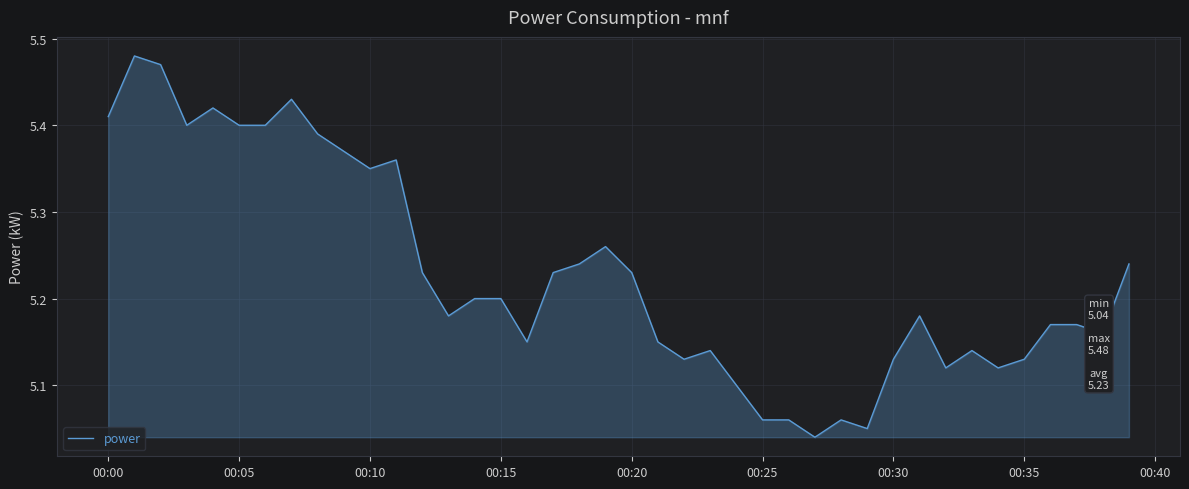

What is the difference between the maximum and minimum values?

0.4